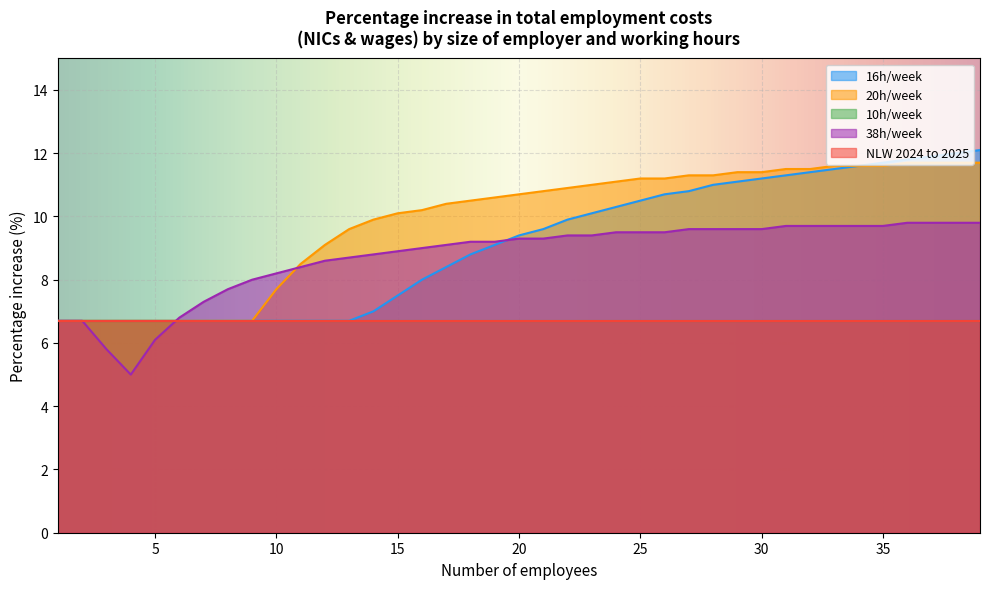

List the labels in order of 38h/week value, smallest first.

4, 3, 5, 1, 2, 6, 7, 8, 9, 10, 11, 12, 13, 14, 15, 16, 17, 18, 19, 20, 21, 22, 23, 24, 25, 26, 27, 28, 29, 30, 31, 32, 33, 34, 35, 36, 37, 38, 39